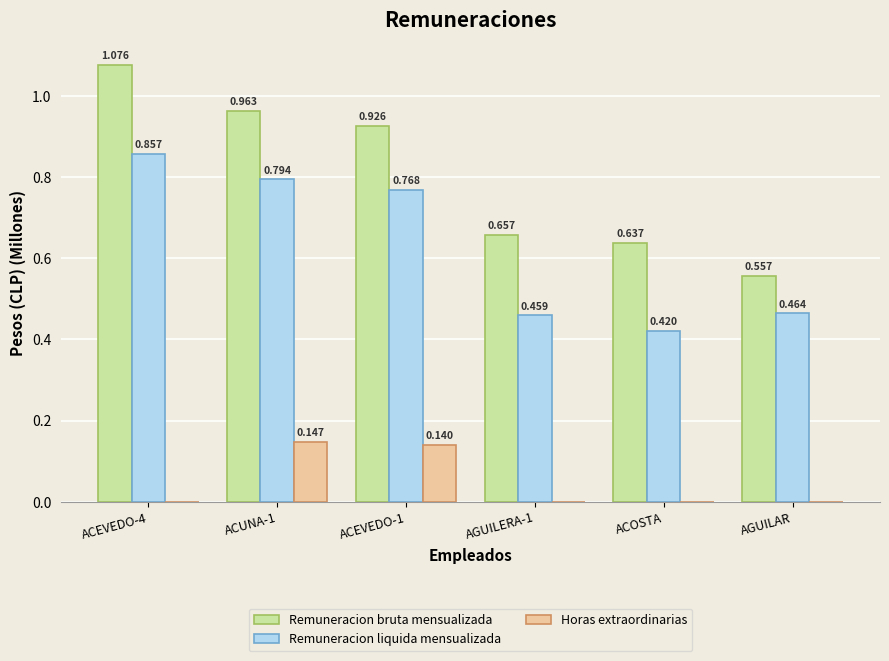

Is the value of Remuneracion liquida mensualizada at ACEVEDO-1 greater than the value of Horas extraordinarias at ACUNA-1?

Yes